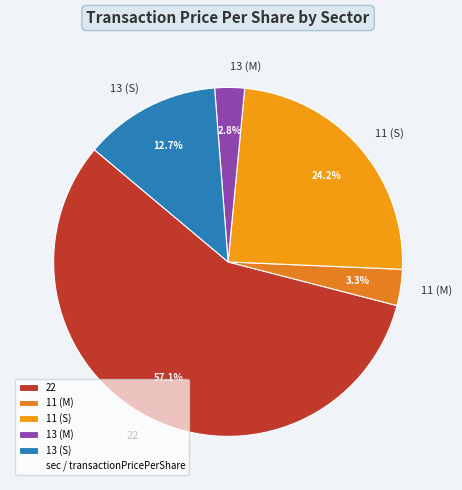

Which category accounts for the majority?

22